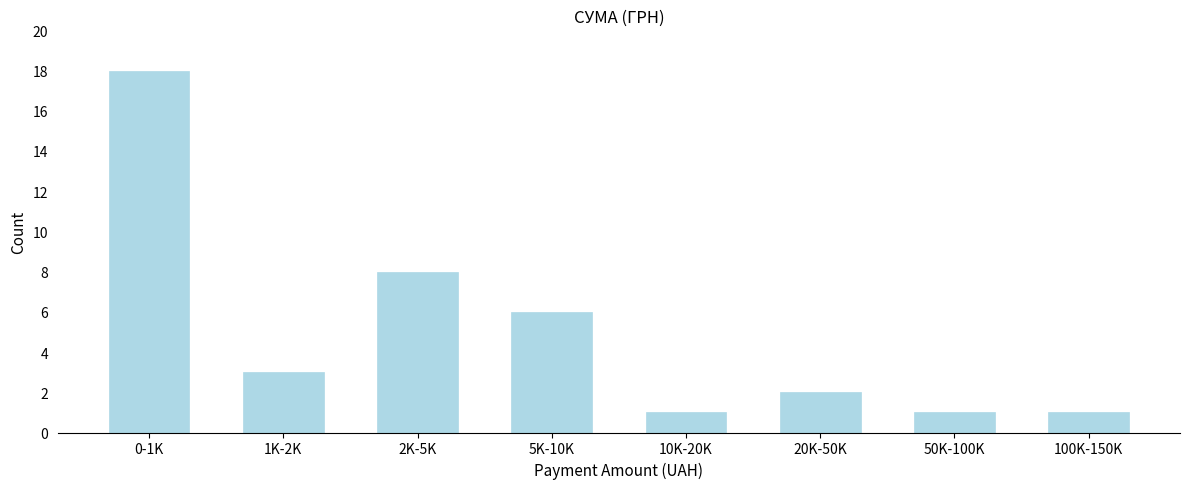

Reading left to right, extract all data points from this chart.

0-1K=18	1K-2K=3	2K-5K=8	5K-10K=6	10K-20K=1	20K-50K=2	50K-100K=1	100K-150K=1